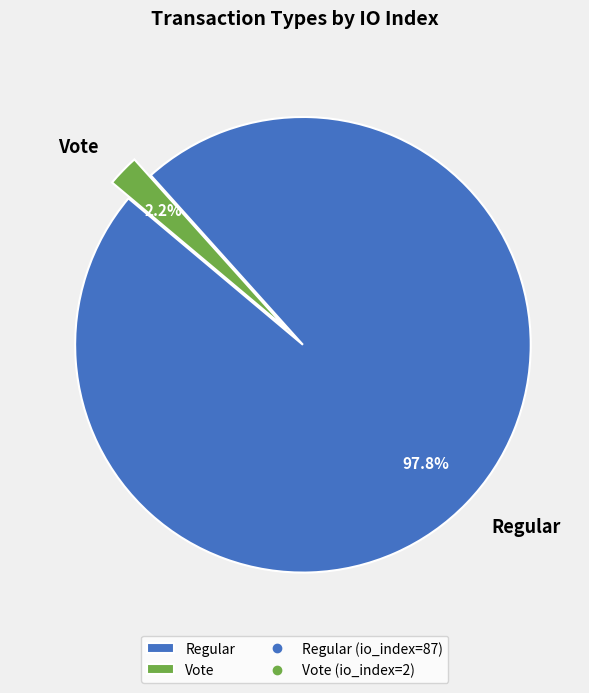

To the nearest percent, what is the average slice percentage?

50%